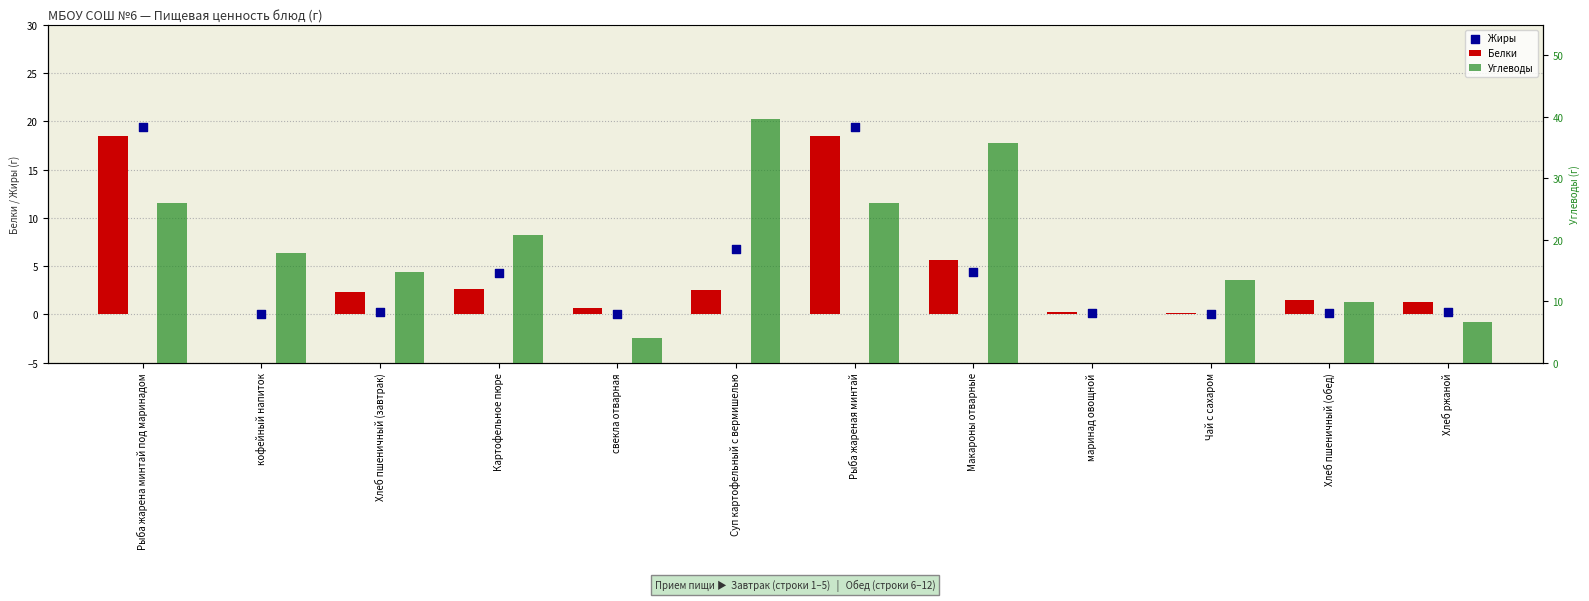

What are all the series names shown in the legend?

Белки, Жиры, Углеводы